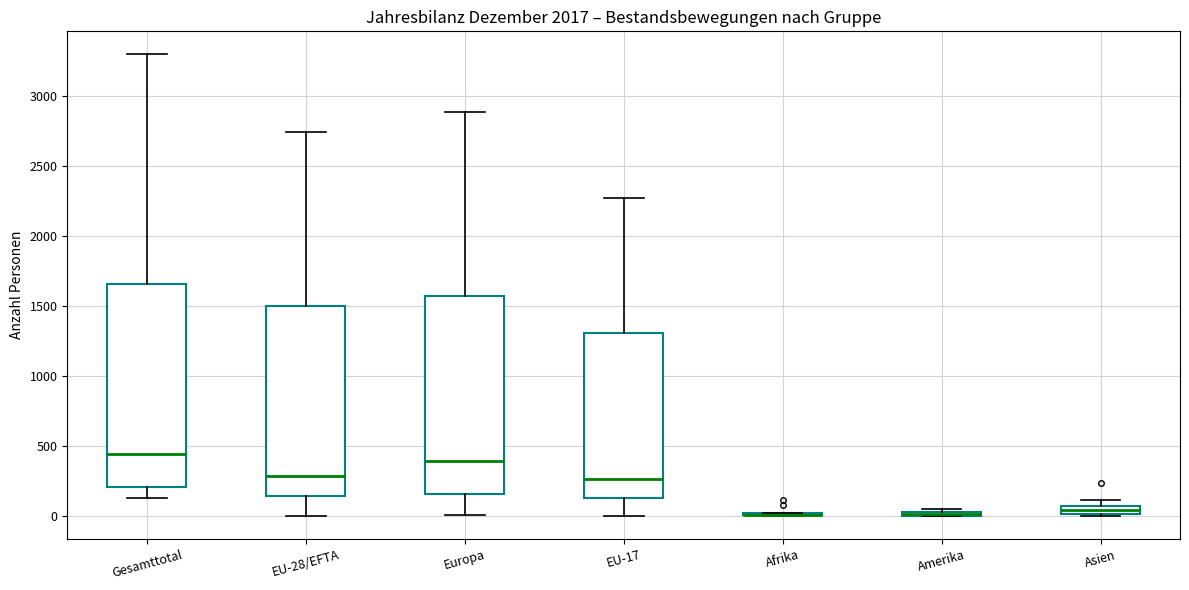

Where does the upper whisker of the box for Europa end on the y-axis? The values are not printed on the chart, so give them approximately, as read against the axis.

2900